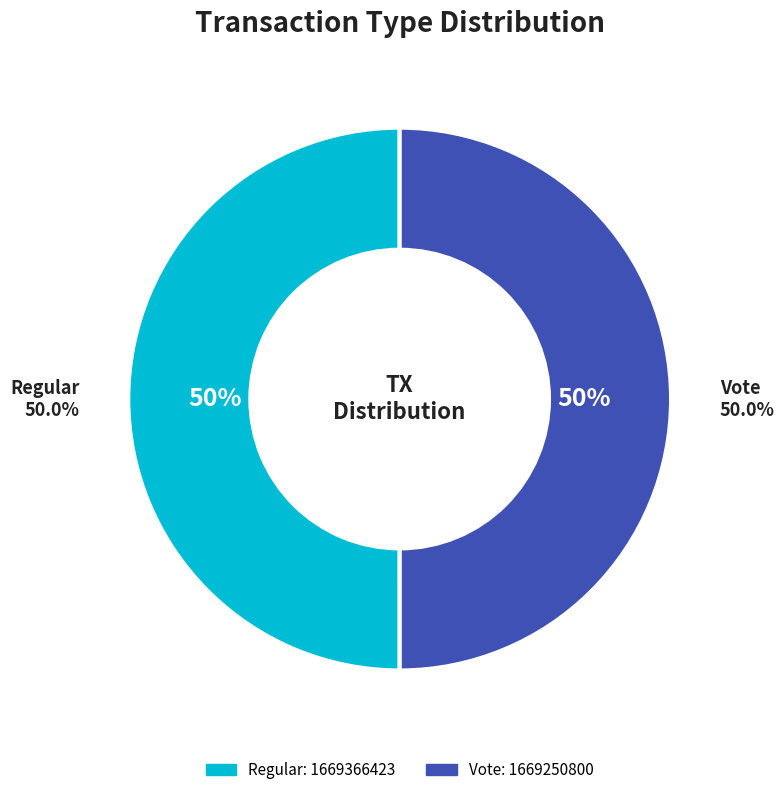

Does Vote account for over 50% of the chart?

No